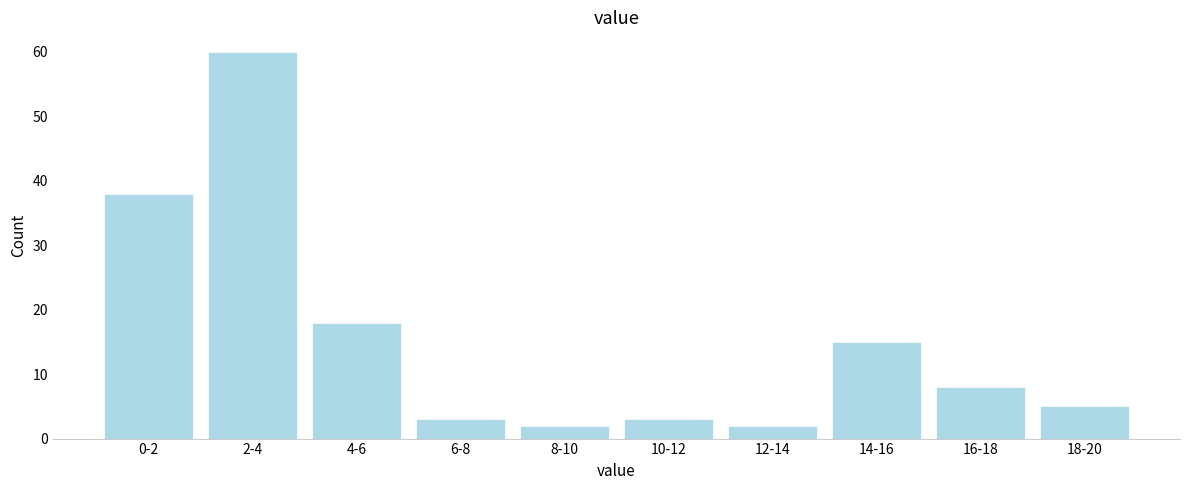

Reading right to left, transcribe all the data shown in this chart.

18-20=5	16-18=8	14-16=15	12-14=2	10-12=3	8-10=2	6-8=3	4-6=18	2-4=60	0-2=38